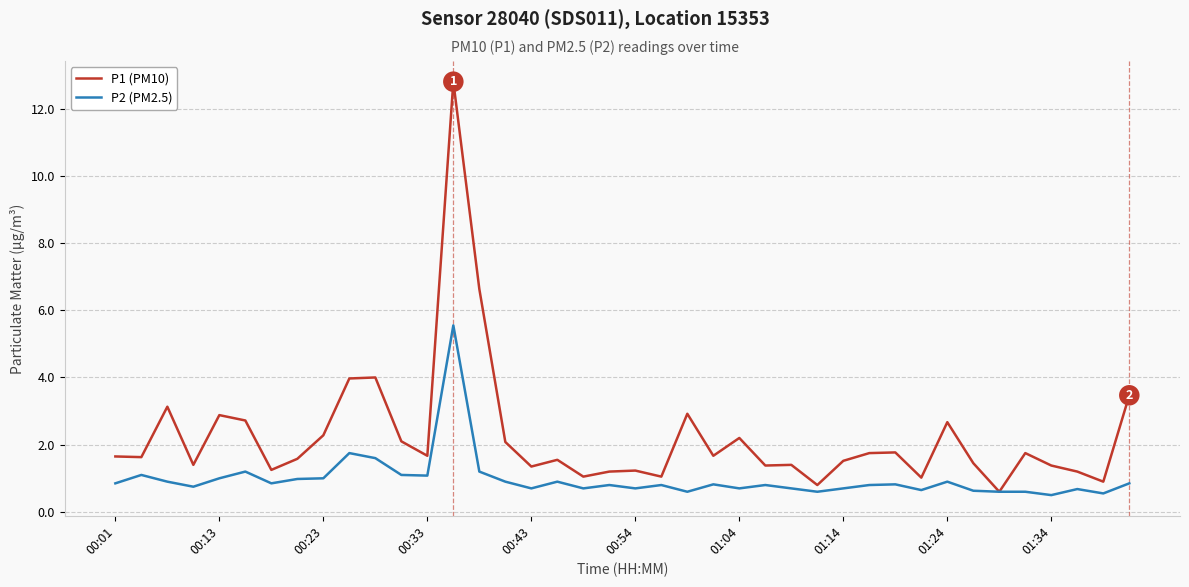

List the series in order of their overall mean, lowest first.

P2 (PM2.5), P1 (PM10)